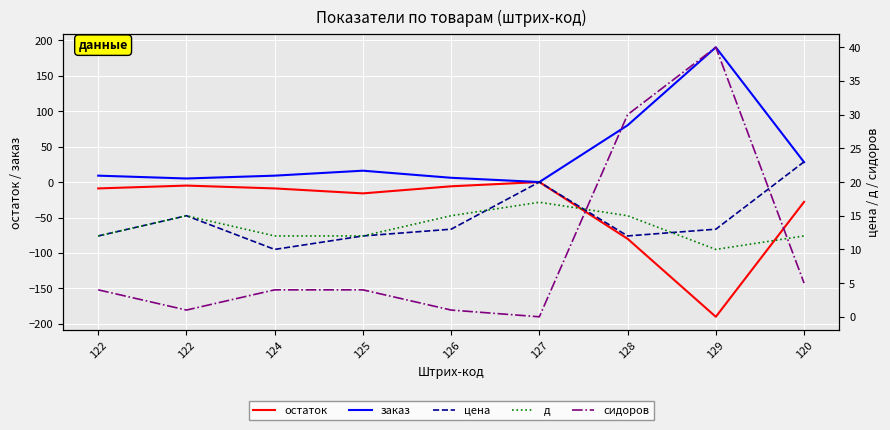

What is the highest value of the д series?

17